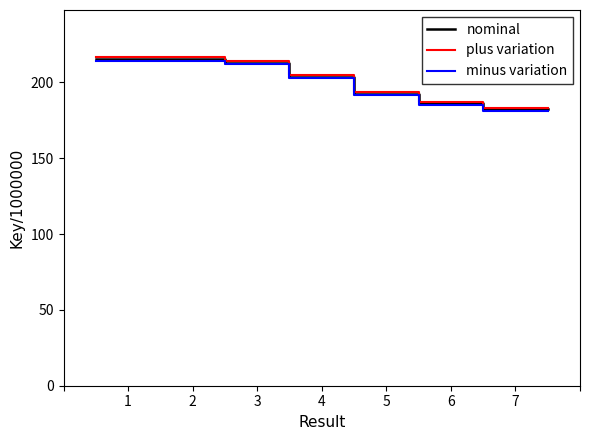

True or false: nominal has more than 0 interior local peaks.

False